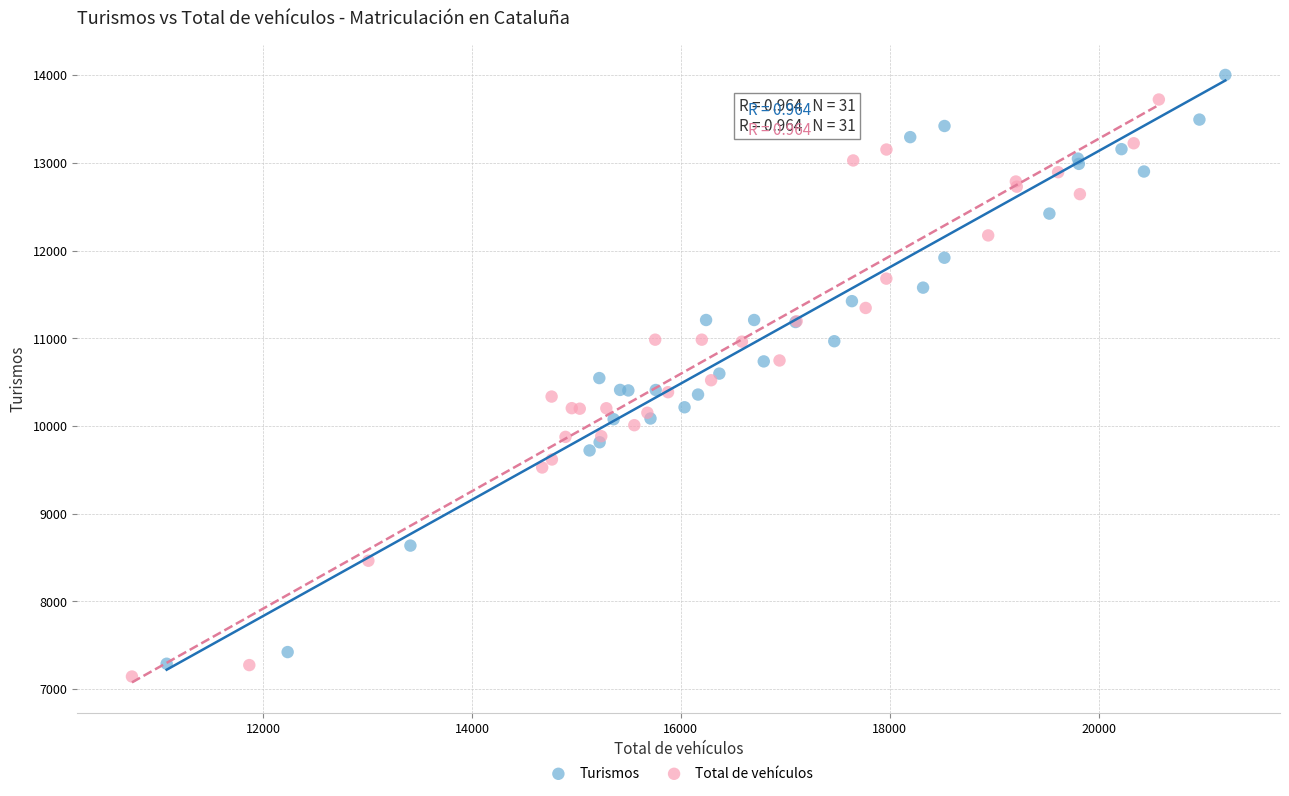

What are all the series names shown in the legend?

Turismos, Total de vehículos